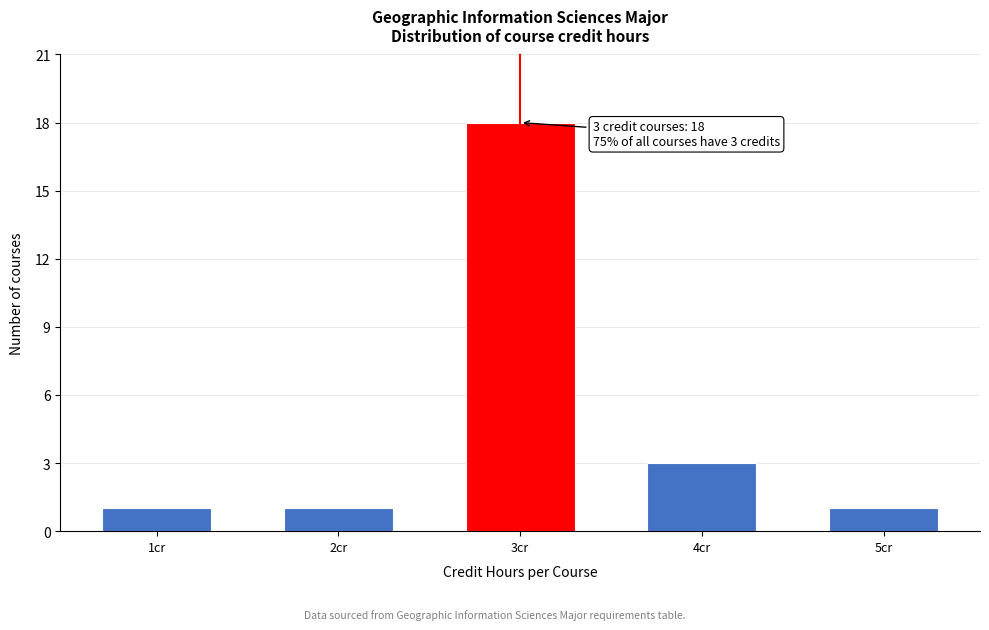

Reading left to right, extract all data points from this chart.

1cr=1	2cr=1	3cr=18	4cr=3	5cr=1